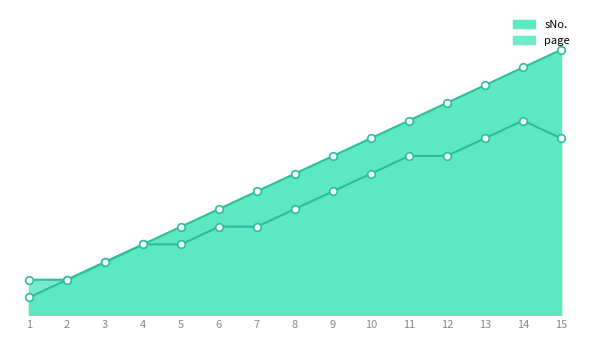

Which series has the widest spread of Y values?

sNo.